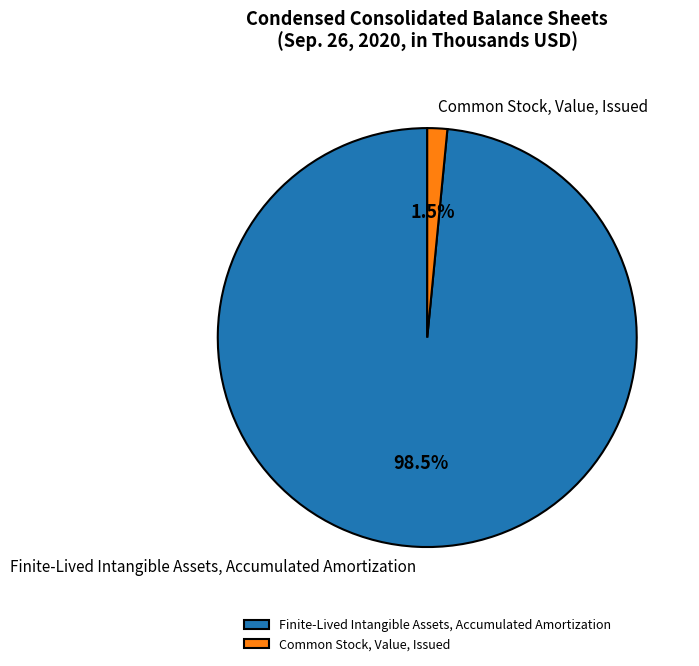

Which has a higher value, Finite-Lived Intangible Assets, Accumulated Amortization or Common Stock, Value, Issued?

Finite-Lived Intangible Assets, Accumulated Amortization